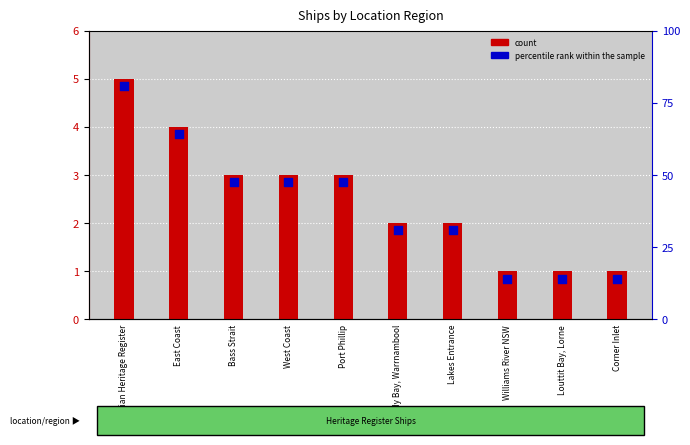

At how many categories does at least one series exceed 2?

5